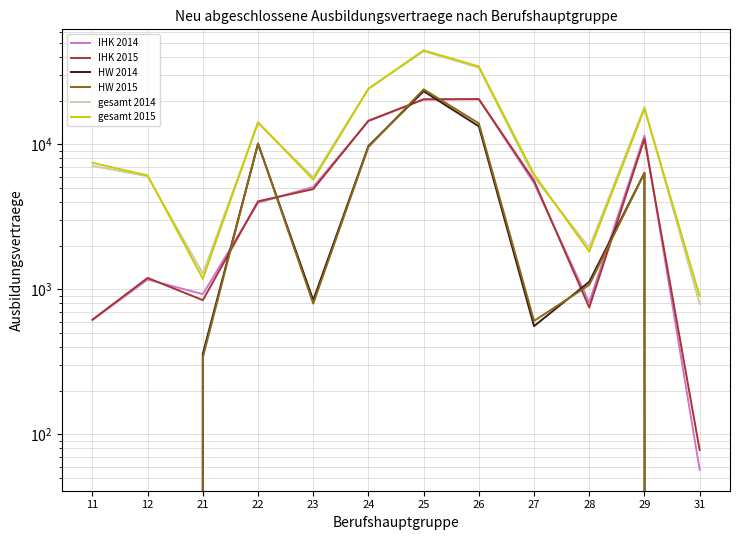

Which category has the highest value across all series?

25